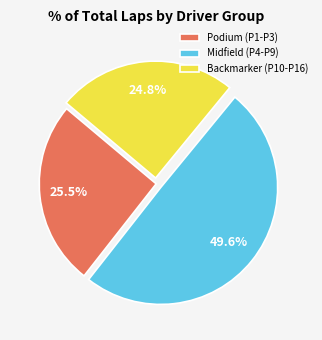

Which slice is the smallest?

Backmarker (P10-P16)